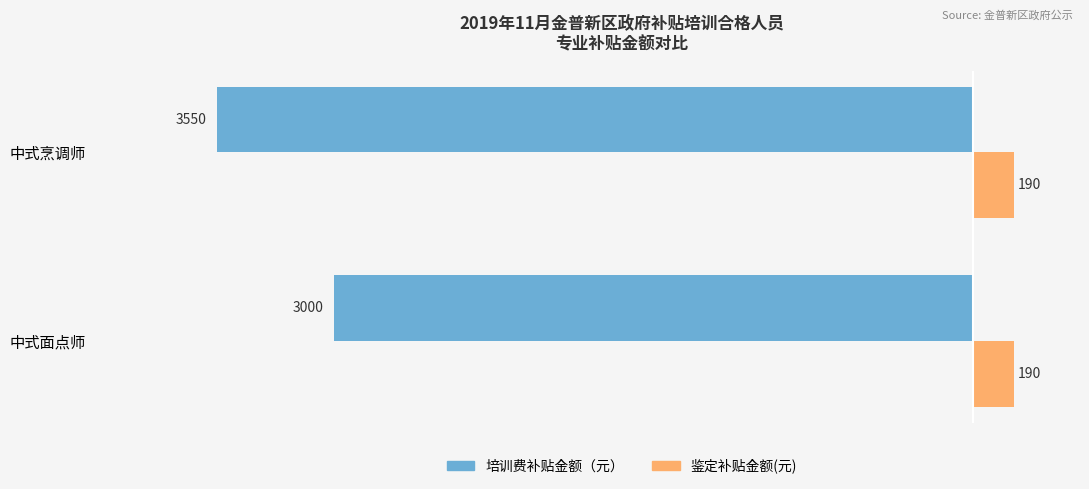

What is the average value of the 鉴定补贴金额(元) series?

190